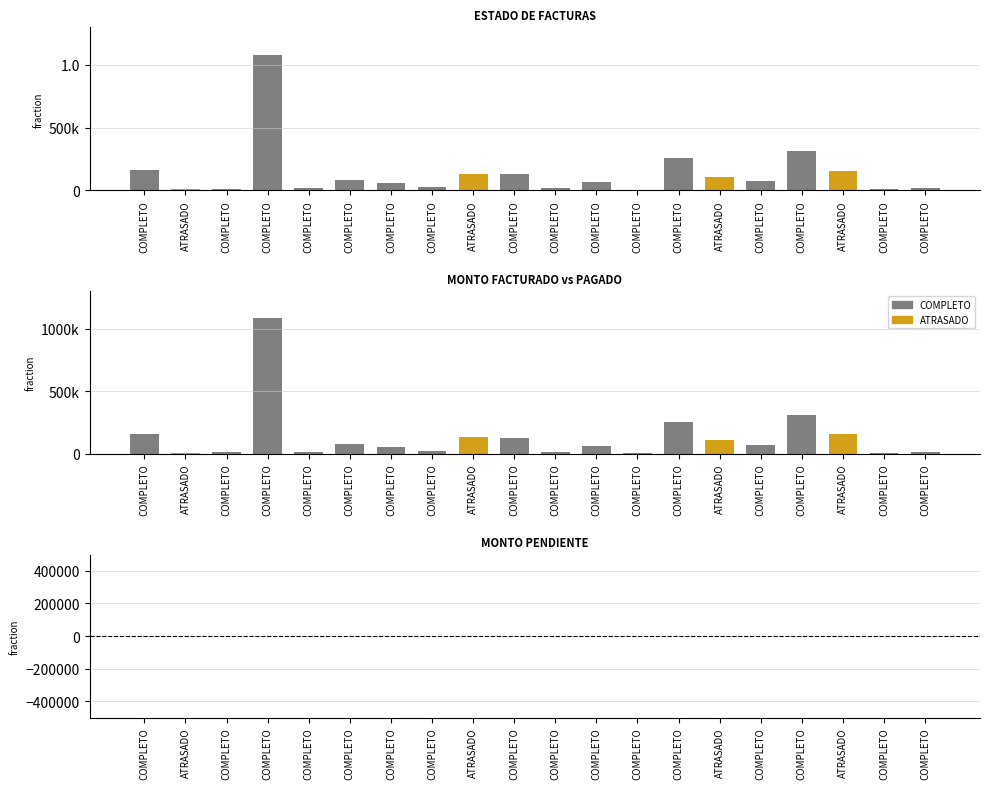

Where does the COMPLETO series first go above 26780?

COMPLETO